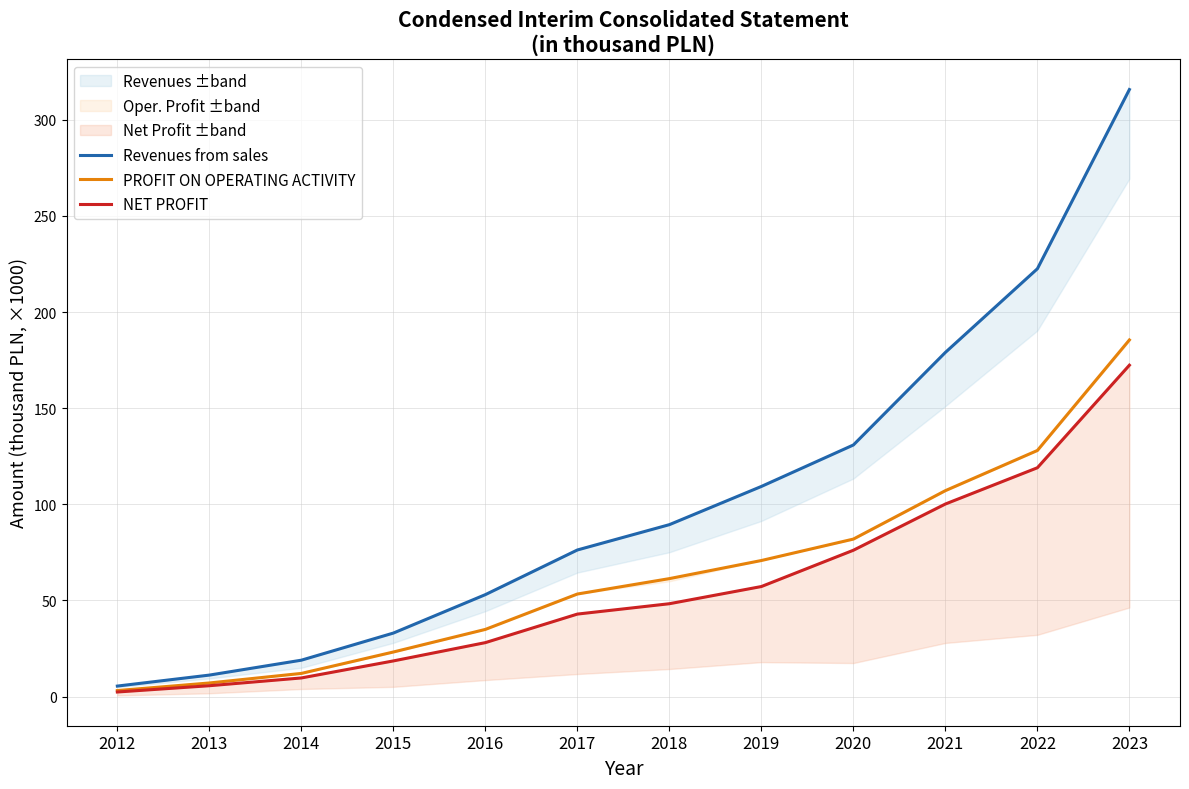

Count the number of data series in this chart.

3